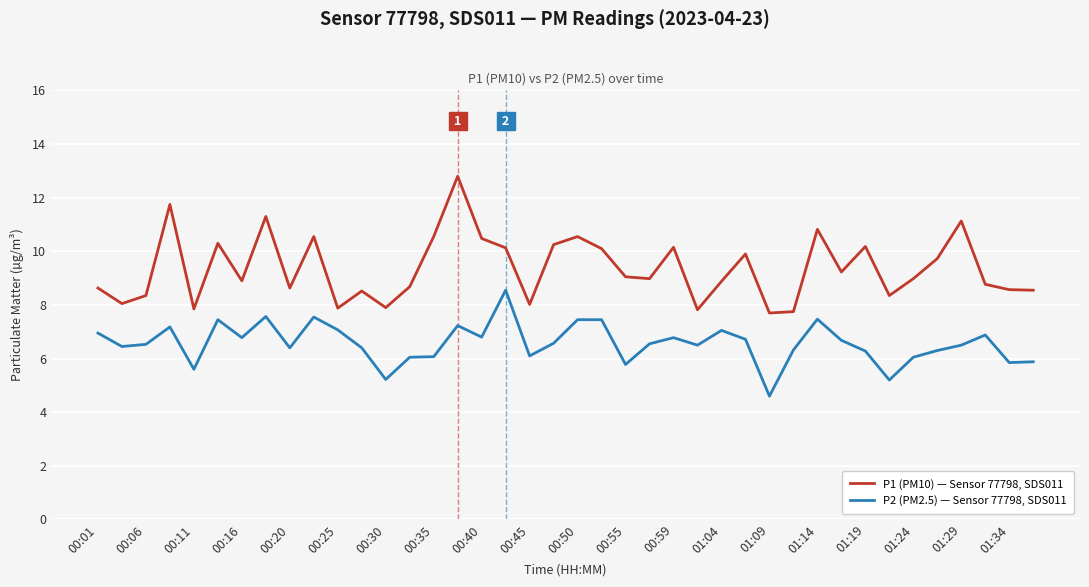

True or false: P2 (PM2.5) — Sensor 77798, SDS011 has more than 2 interior local peaks.

True